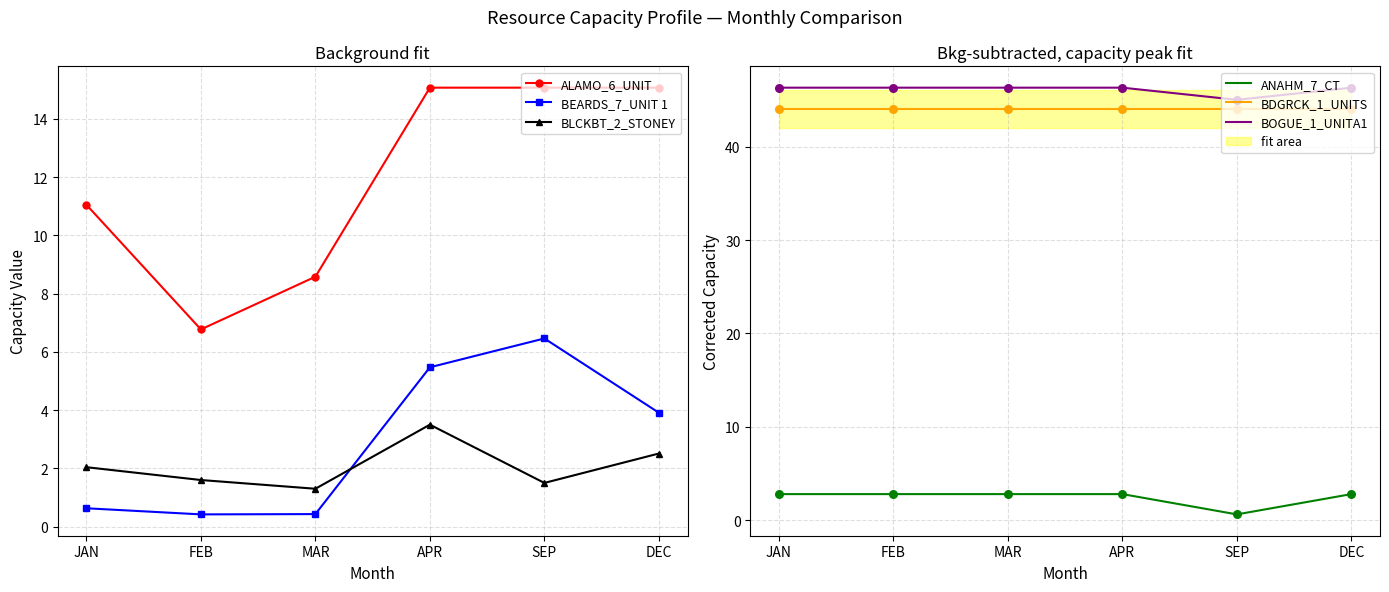

Which series reaches the minimum Y coordinate?

BEARDS_7_UNIT 1